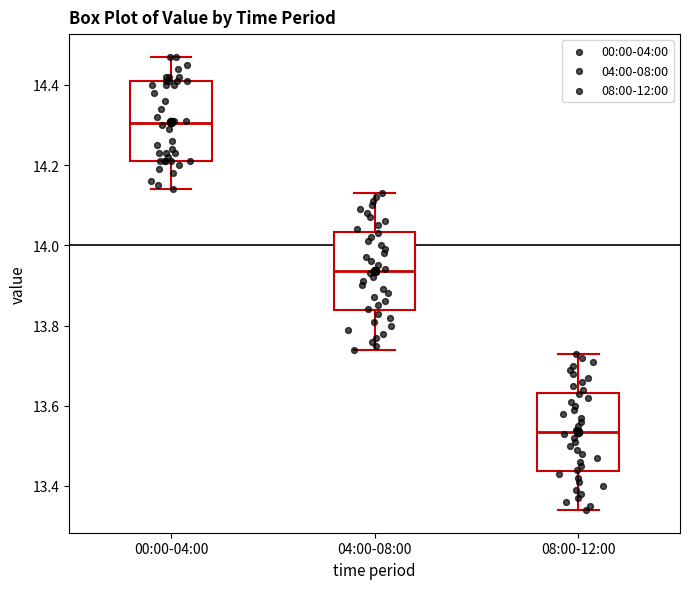

Reading left to right, read every box against the y-axis: the position of its median line, the range the box covers, and the ends of its whiskers. The values are not printed on the chart, so give them approximately, as read against the axis.

00:00-04:00: median 14.30, box 14.22 to 14.42, whiskers 14.14 to 14.48
04:00-08:00: median 13.94, box 13.84 to 14.04, whiskers 13.74 to 14.14
08:00-12:00: median 13.54, box 13.44 to 13.64, whiskers 13.34 to 13.74